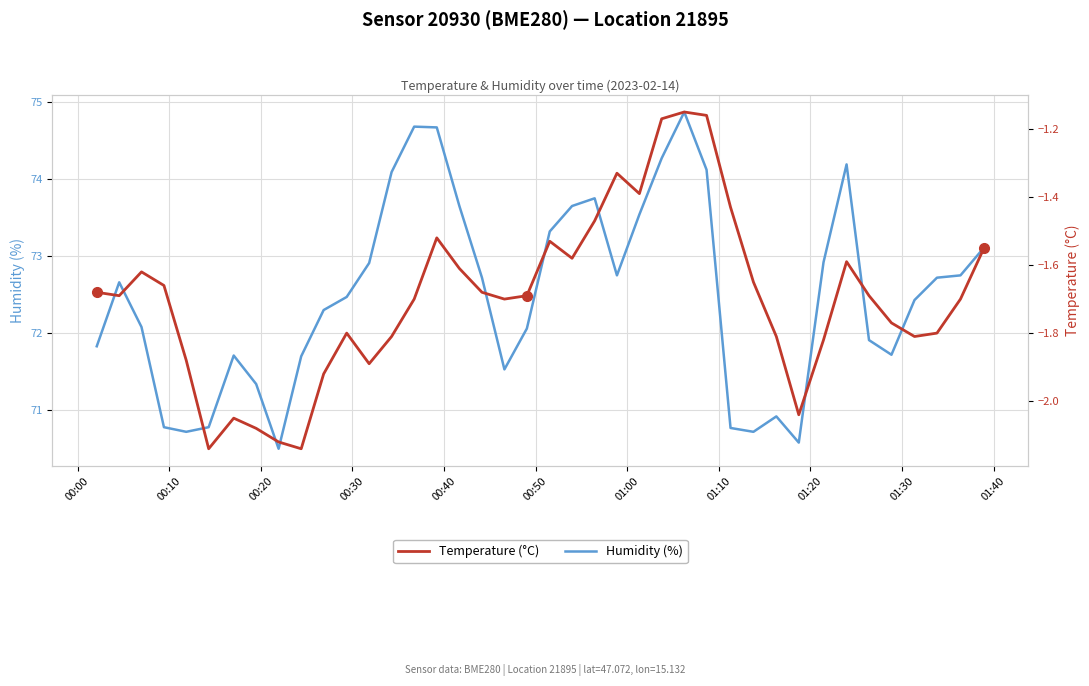

Rank the series by their average value, from lowest to highest.

Temperature (°C), Humidity (%)